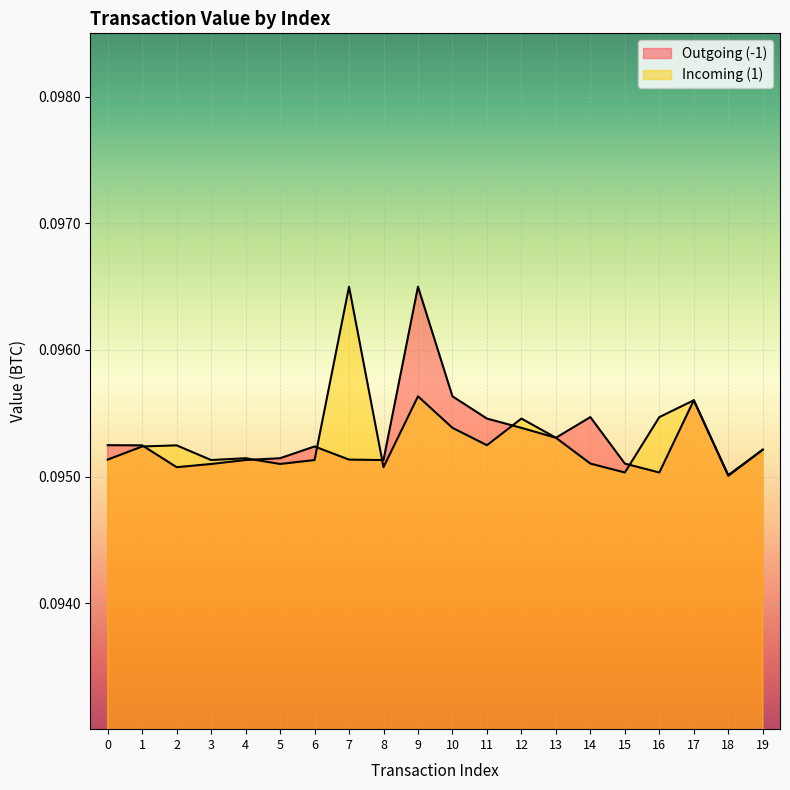

What are all the series names shown in the legend?

Outgoing (-1), Incoming (1)